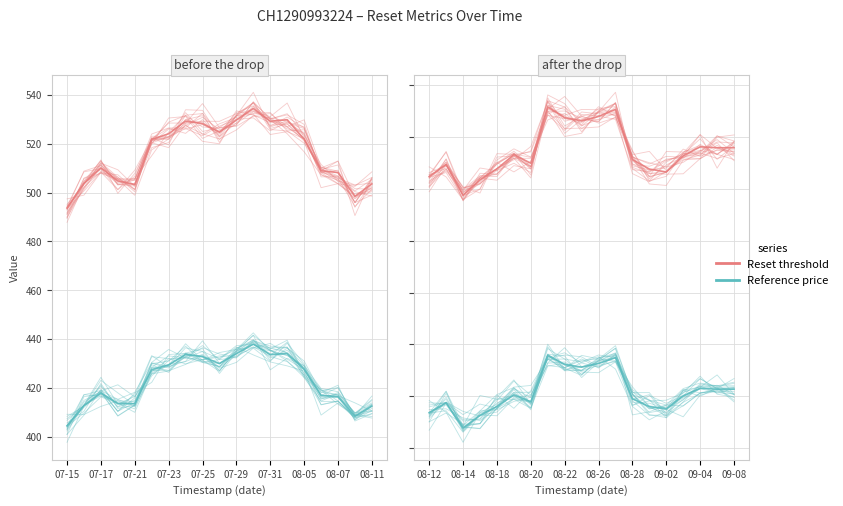

Where is the first local minimum for Reset threshold?

08-14